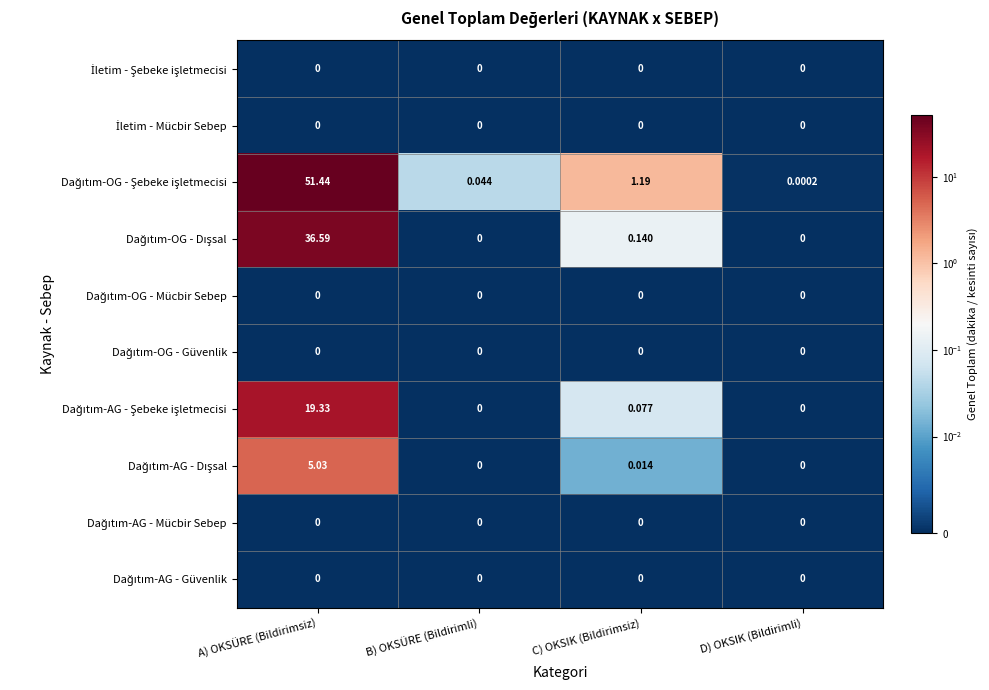

At which category does the chart reach its peak across all series?

A) OKSÜRE (Bildirimsiz)